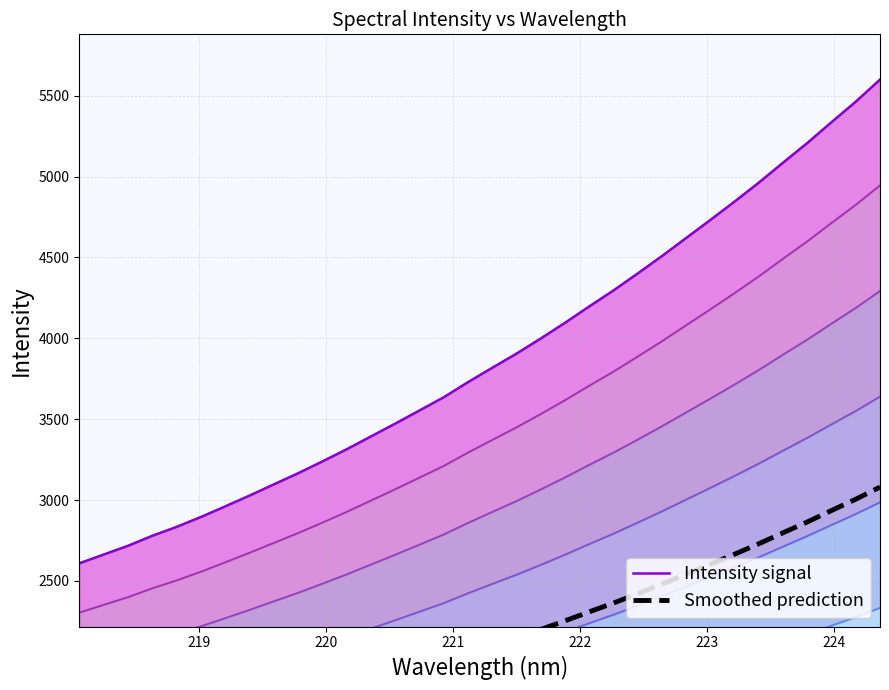

What are all the series names shown in the legend?

Intensity signal, Smoothed prediction